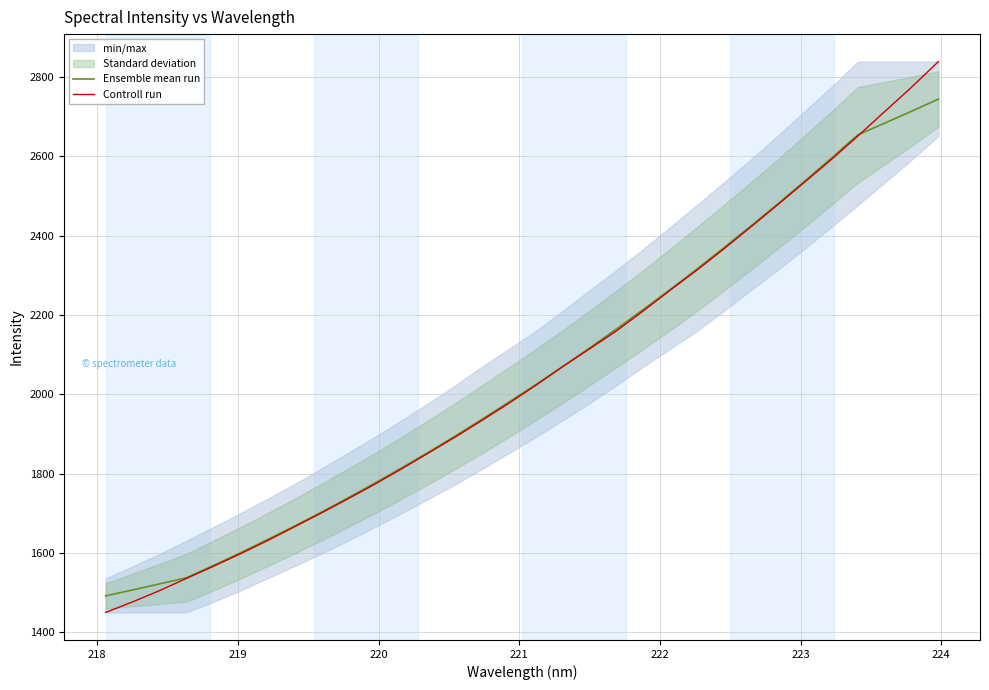

What is the maximum value shown in the chart?

2838.2